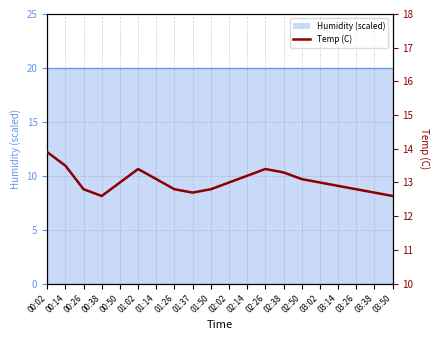

Reading left to right, extract all data points from this chart.

13.9	13.5	12.8	12.6	13.0	13.4	13.1	12.8	12.7	12.8	13.0	13.2	13.4	13.3	13.1	13.0	12.9	12.8	12.7	12.6